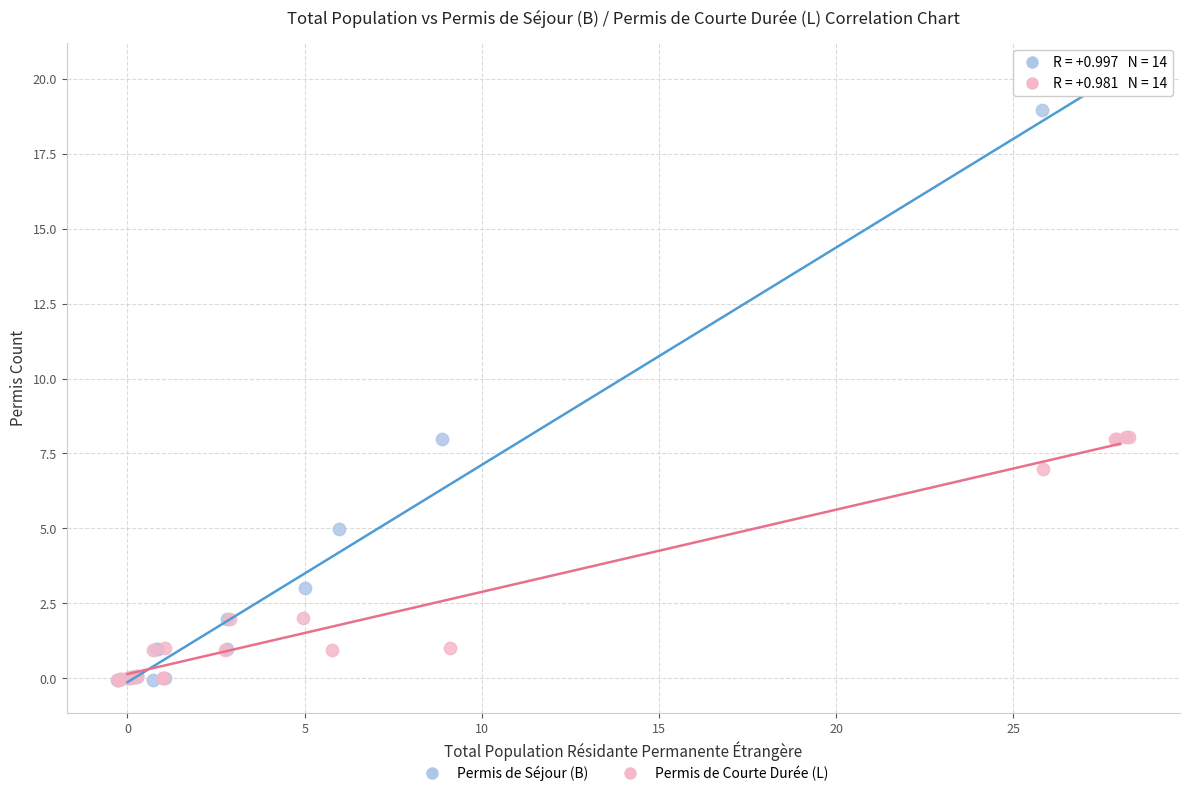

Which series reaches the maximum Y coordinate?

Permis de Séjour (B)